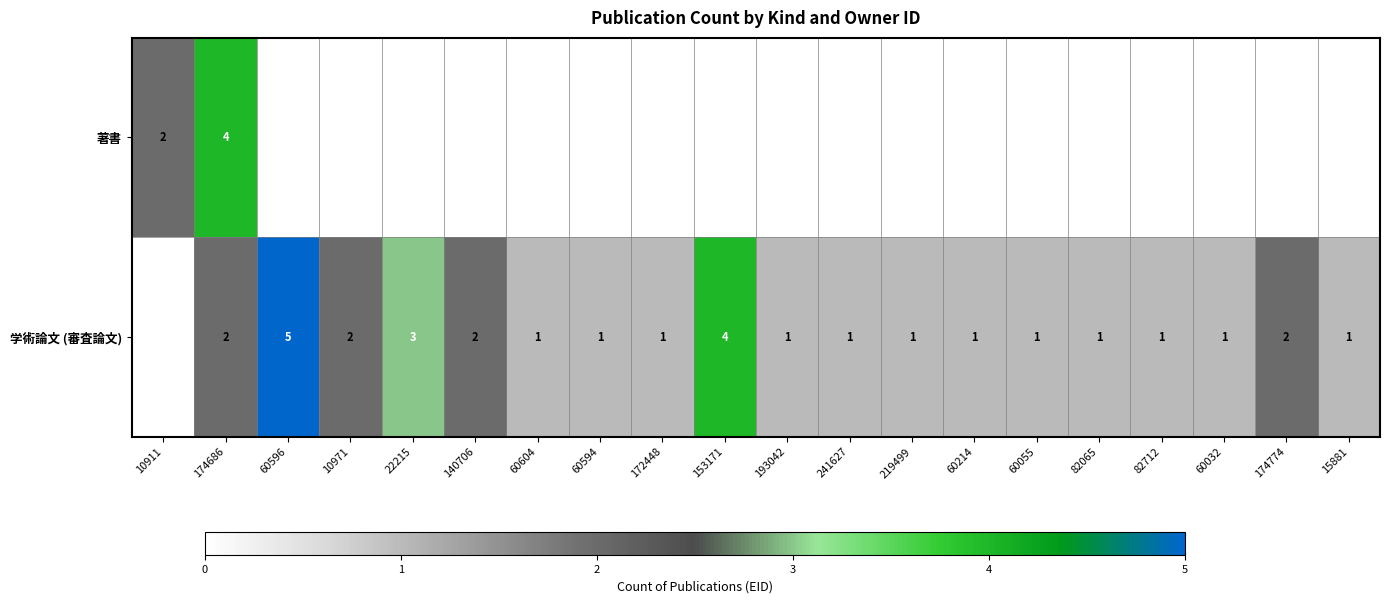

The value of 学術論文 (審査論文) at 241627 is 1. True or false?

True